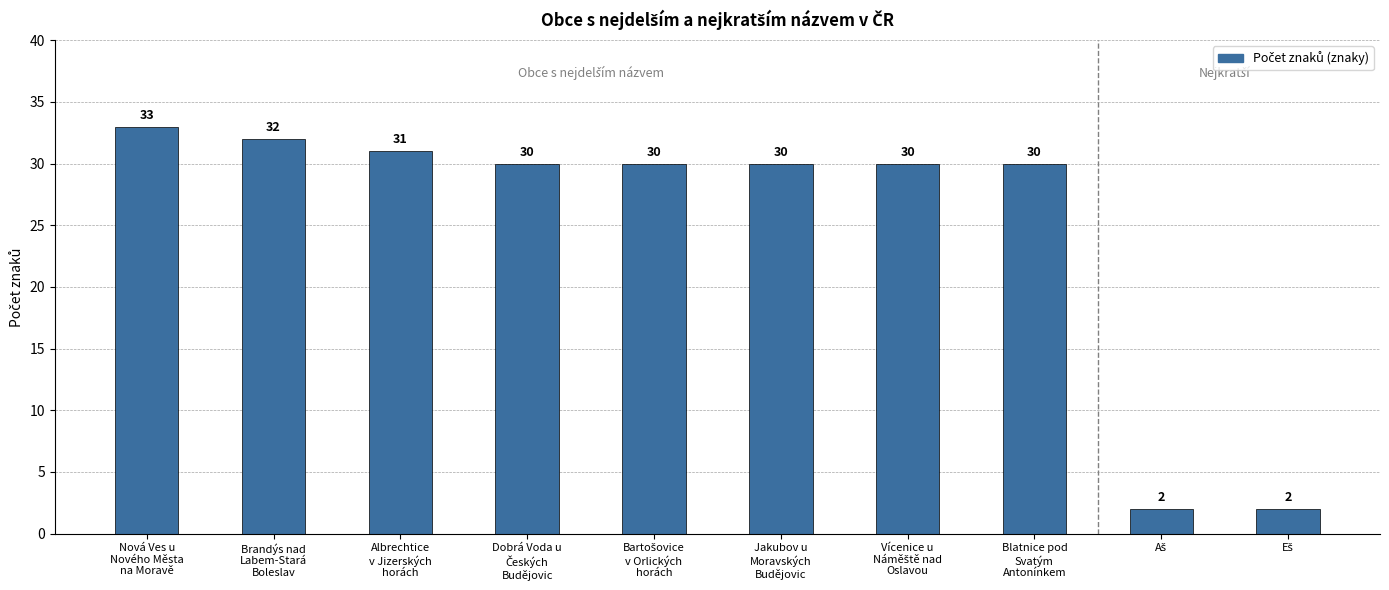

What is the value of the 9th bar from the left?

2